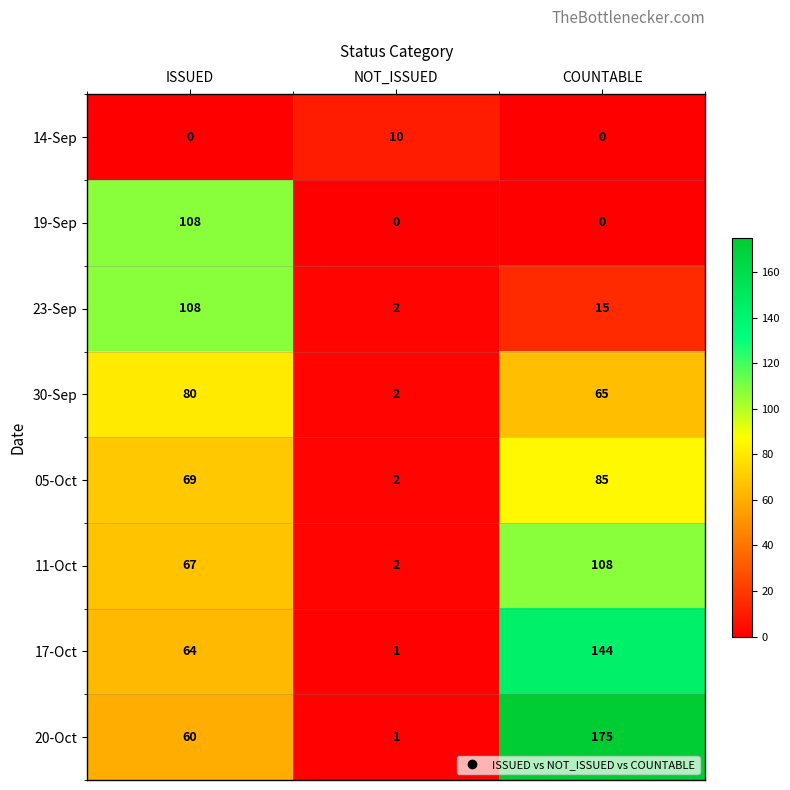

What value does the 20-Oct series have at ISSUED, to the nearest 5?

60